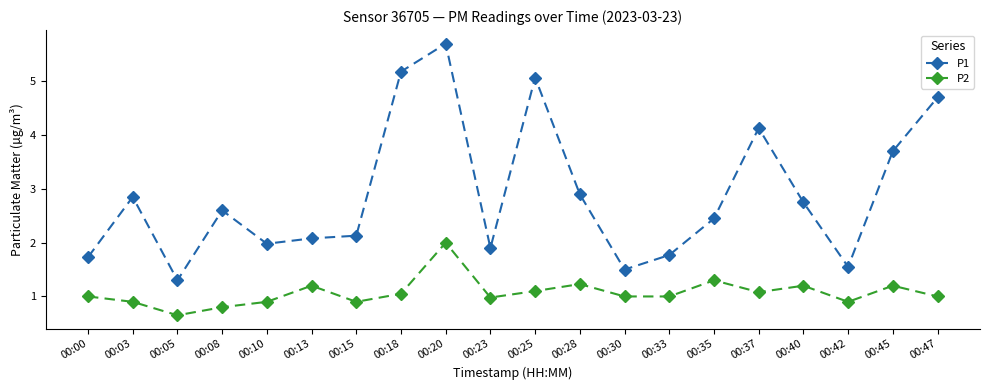

What is the difference between the maximum and minimum values in the P1 series?

4.4